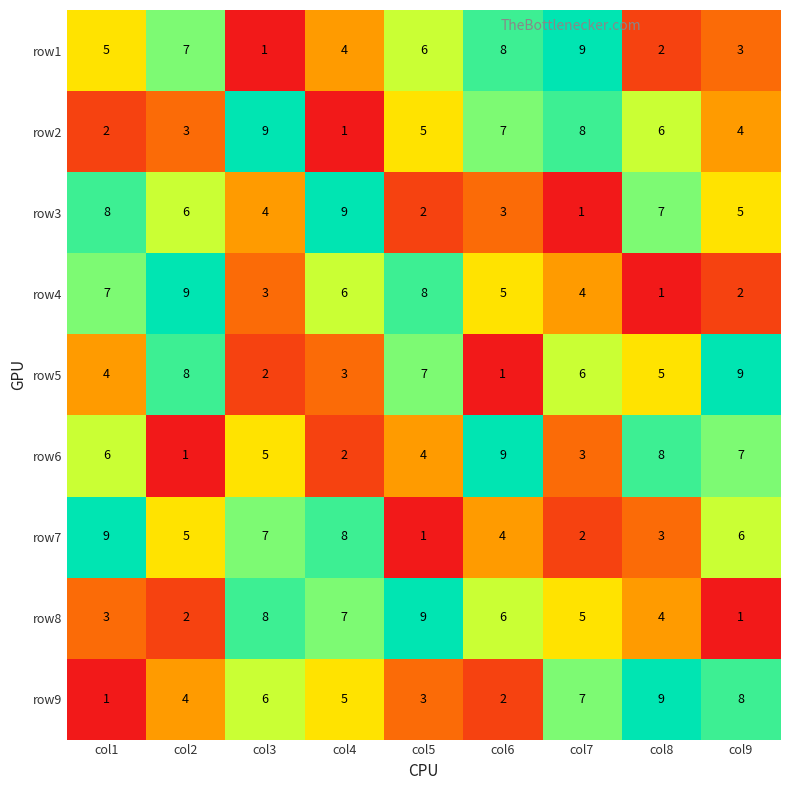

At which label does row5 reach its peak?

col9